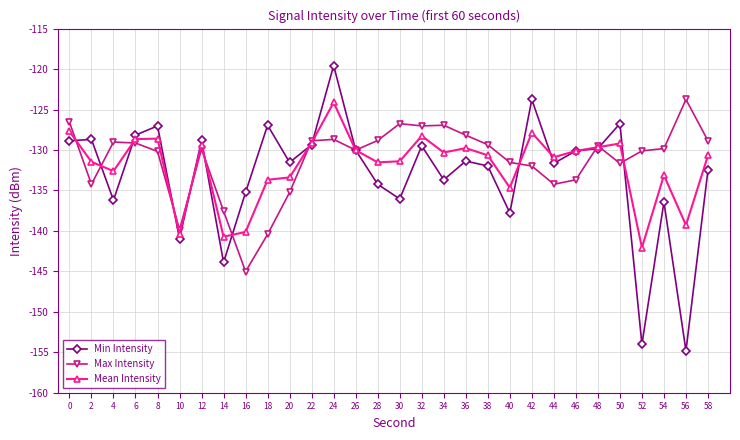

What is the total value across all series at 16?

-420.4